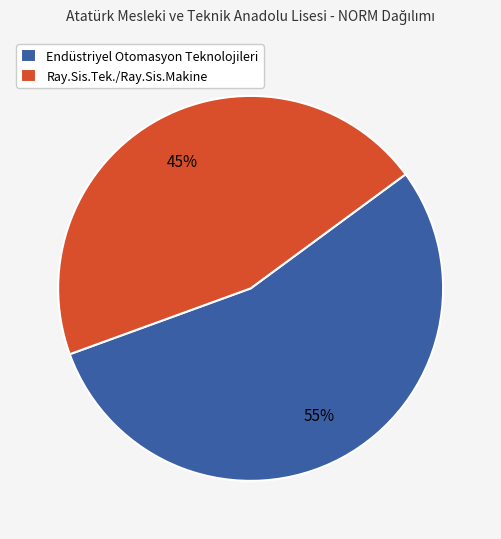

How many slices are in this pie chart?

2